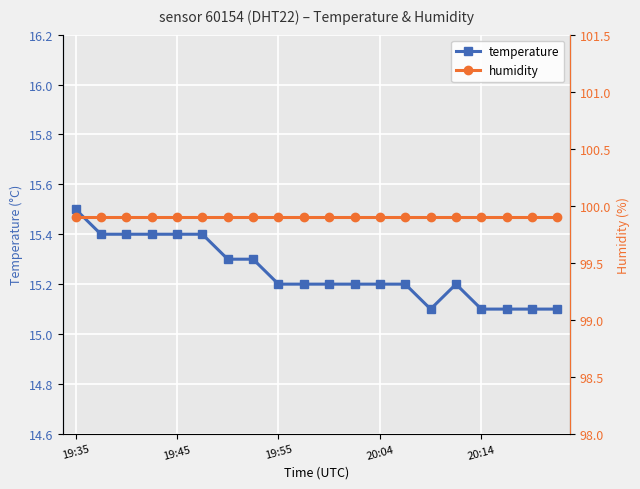

How many interior local valleys does the temperature series have?

1